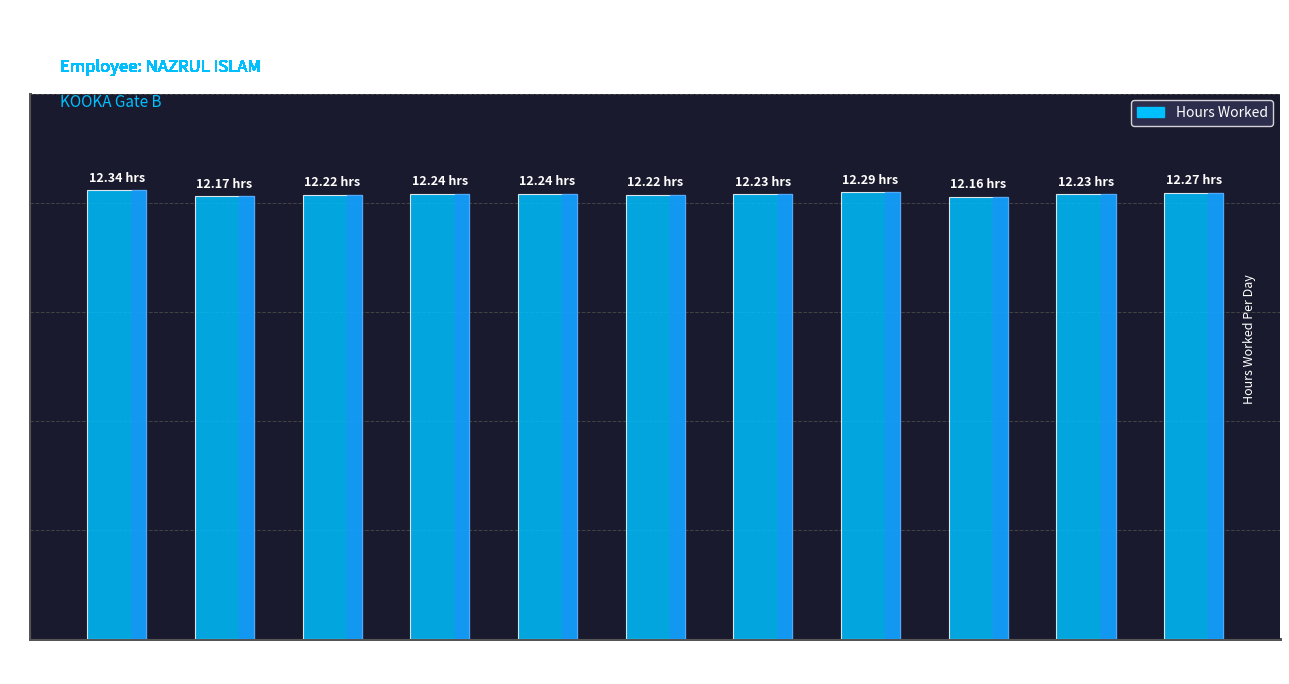

What is the approximate value at 21 Wed?

12.3